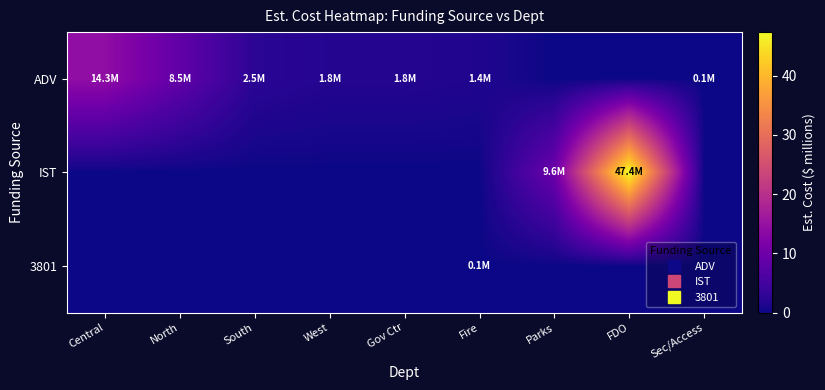

Which series has the widest spread of values?

IST